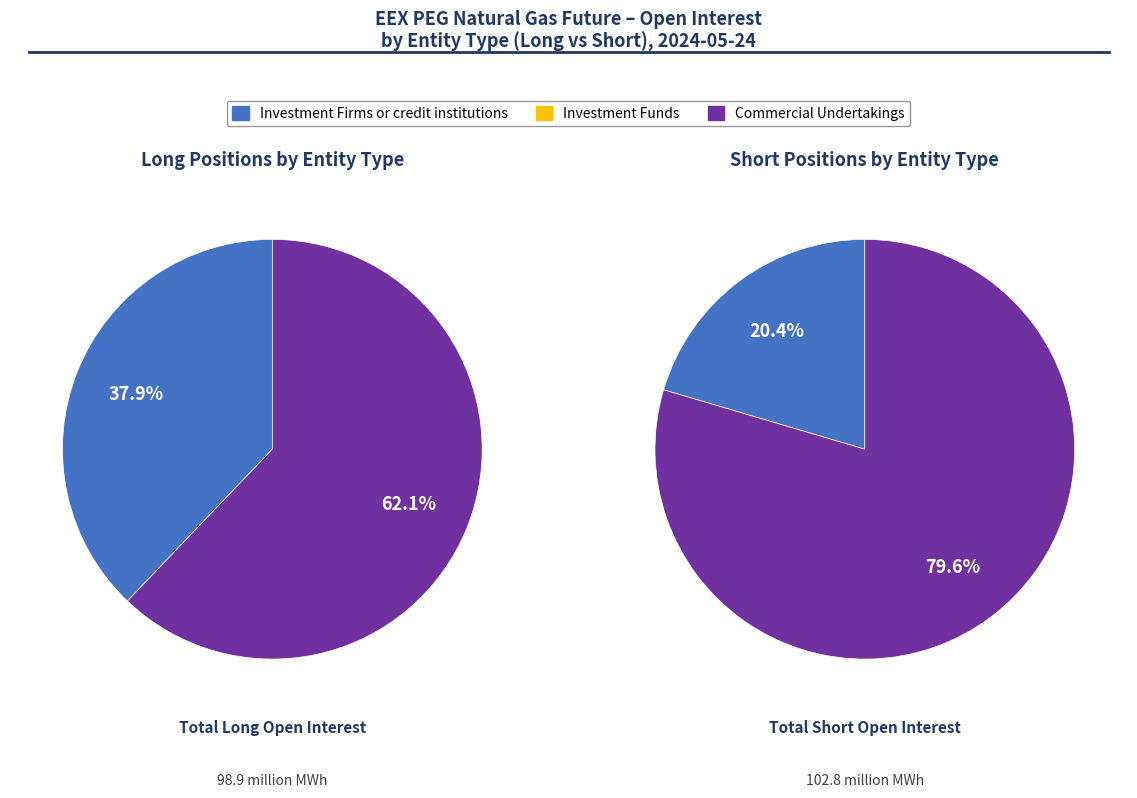

To the nearest percent, what portion does Commercial Undertakings represent?

62%